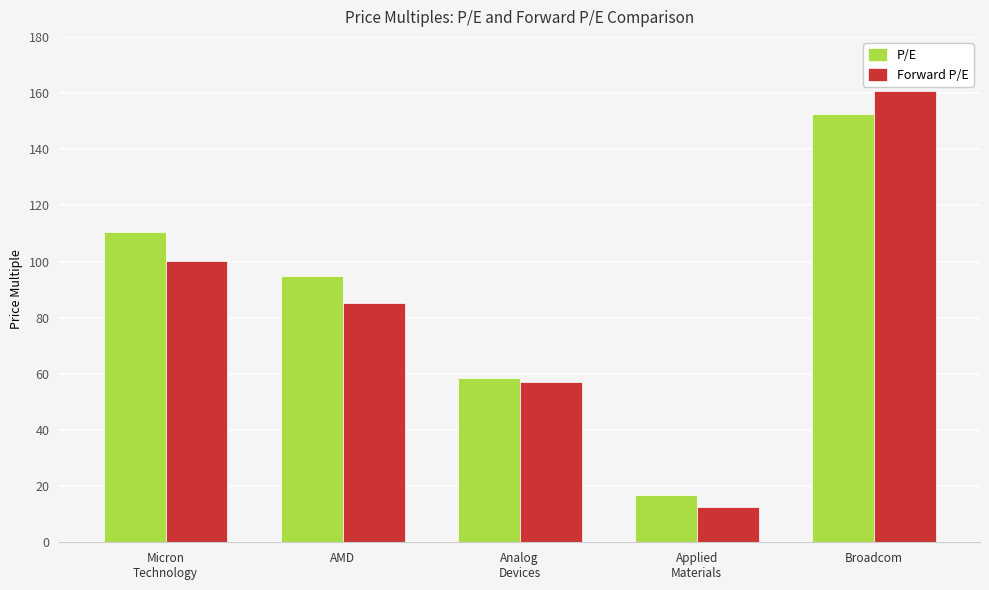

What are all the series names shown in the legend?

P/E, Forward P/E